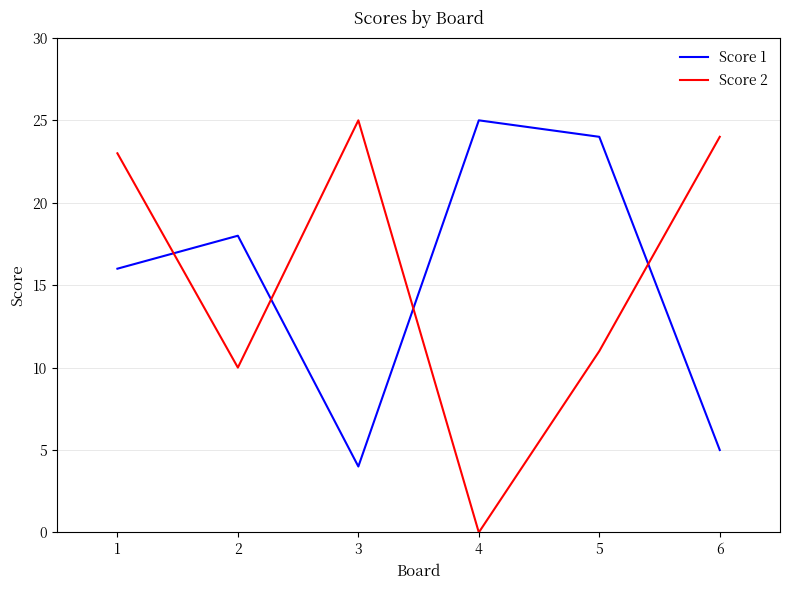

Rank the categories by Score 1 value from highest to lowest.

4, 5, 2, 1, 6, 3